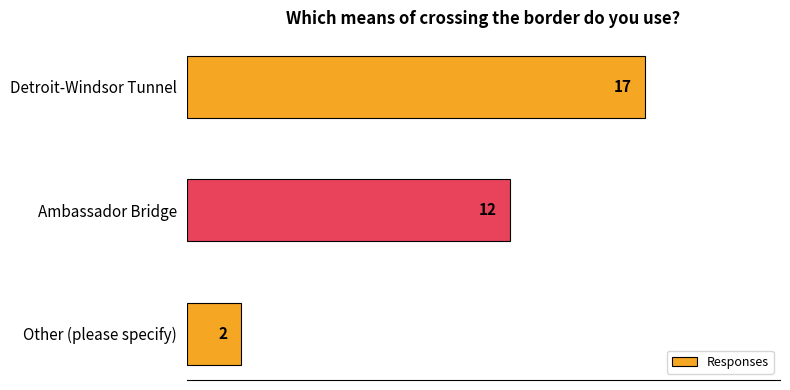

Where is the data nearest to the value 9?

Ambassador Bridge